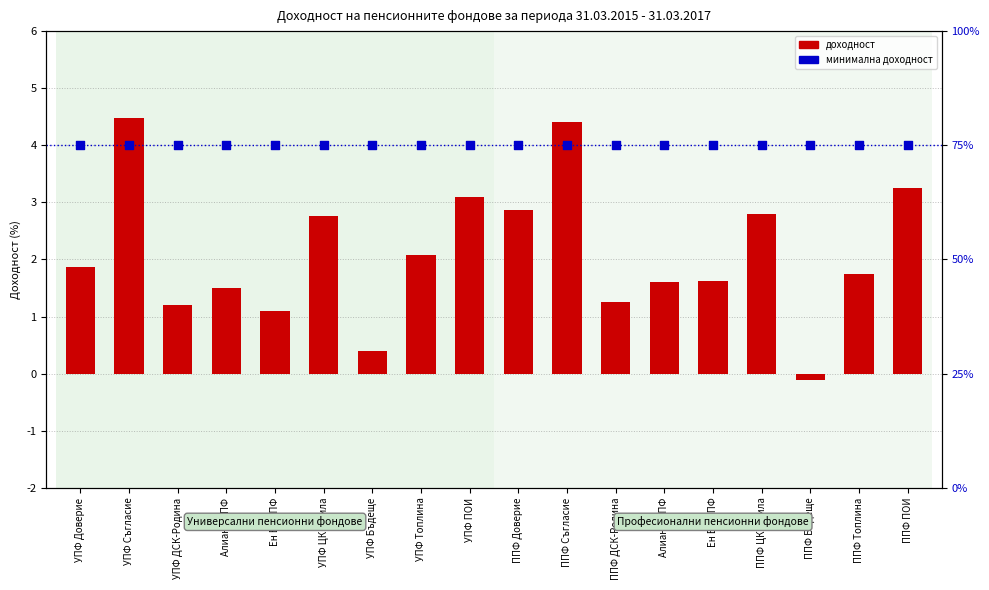

At how many categories does at least one series exceed 1?

18